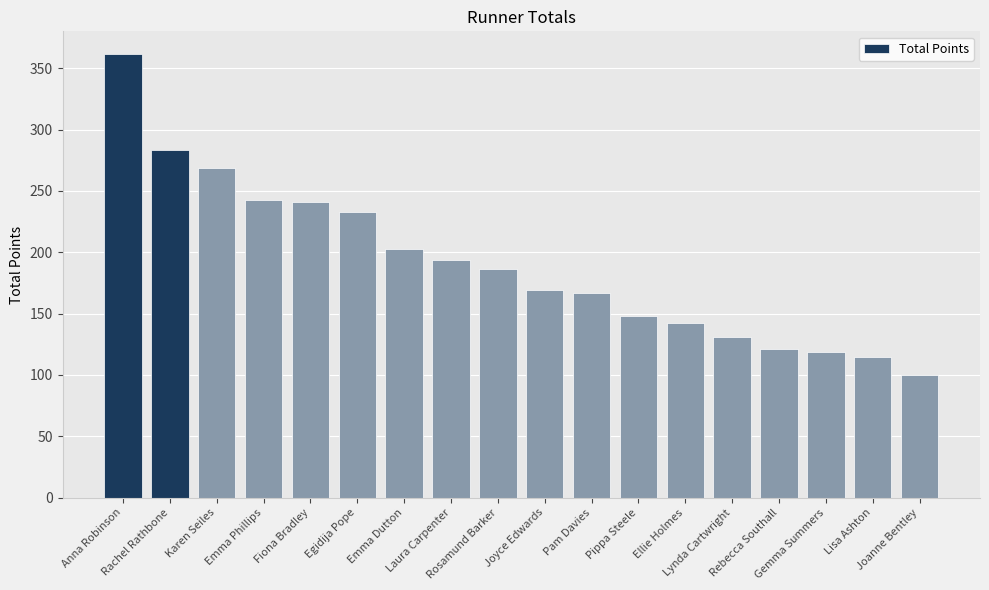

The chart shows a value of 148 at Pippa Steele. True or false?

True